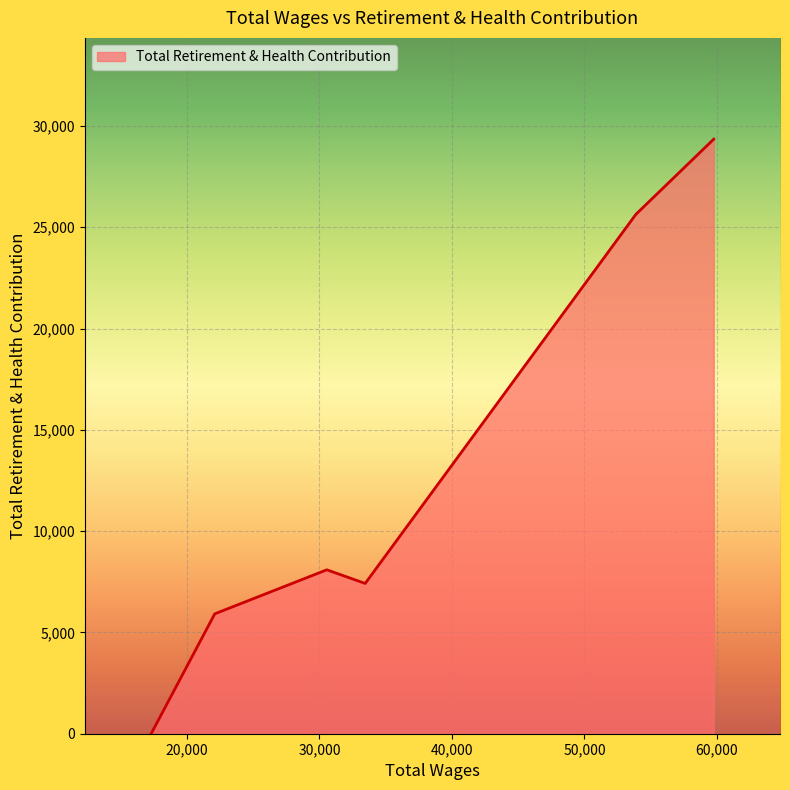

True or false: there are more than 0 points higher than both neighbors.

True